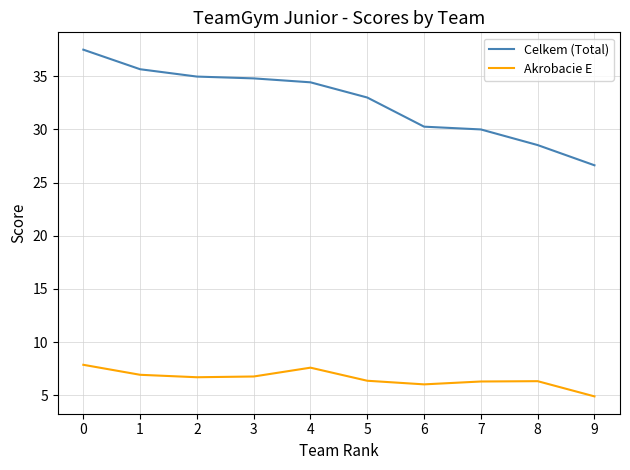

True or false: Celkem (Total) and Akrobacie E intersect in this chart.

False